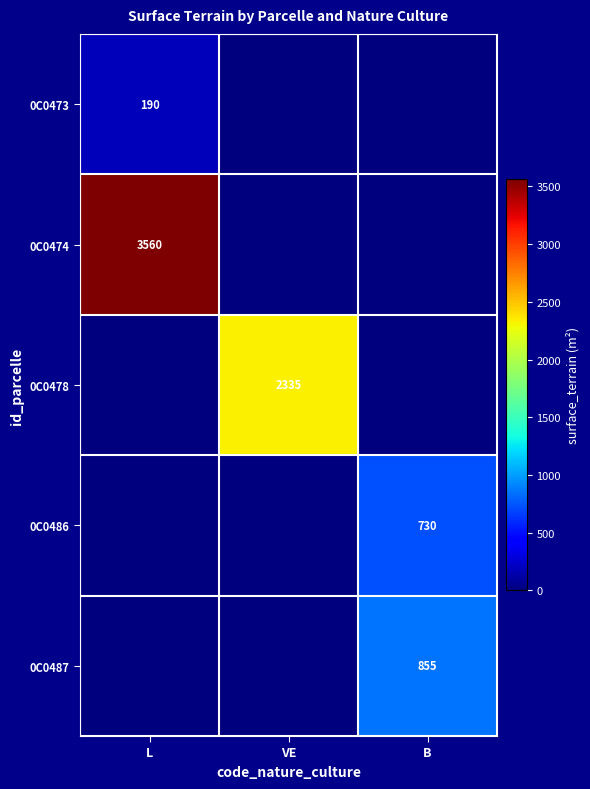

At how many categories does at least one series exceed 124?

3